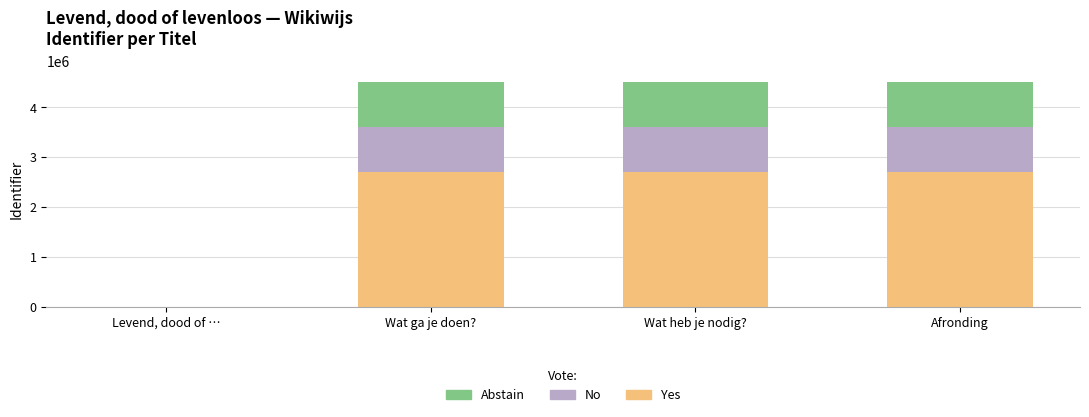

True or false: Yes has a value of 3832522.2 at Afronding.

False